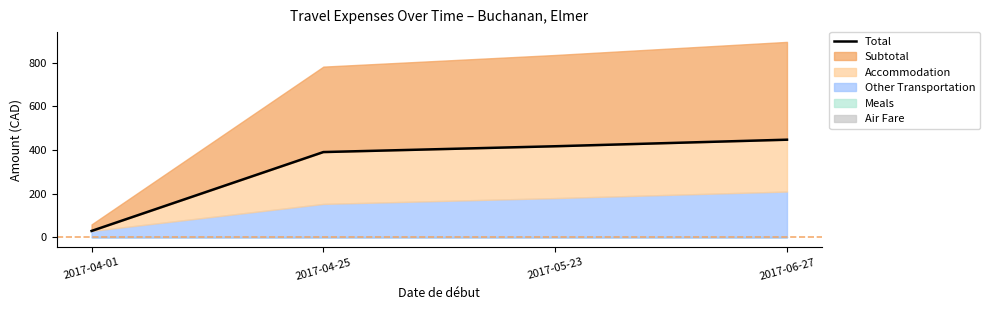

What is the value of the 2nd point from the left?

391.1